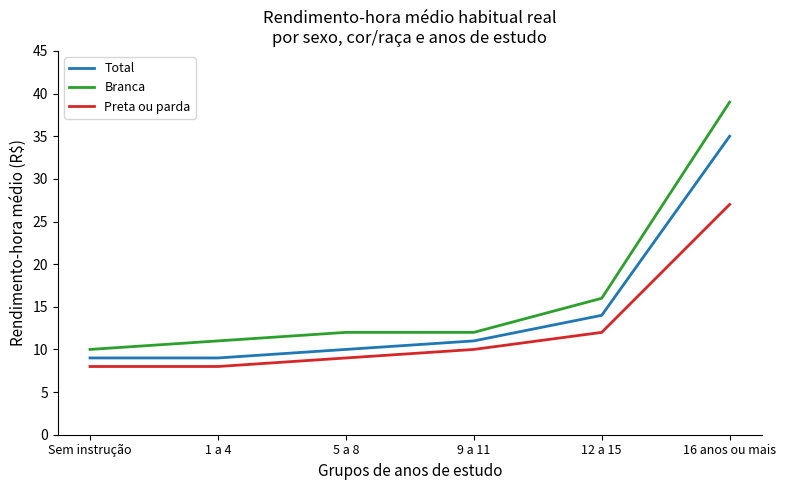

Reading left to right, transcribe all the data shown in this chart.

Total: Sem instrução=9	1 a 4=9	5 a 8=10	9 a 11=11	12 a 15=14	16 anos ou mais=35
Branca: Sem instrução=10	1 a 4=11	5 a 8=12	9 a 11=12	12 a 15=16	16 anos ou mais=39
Preta ou parda: Sem instrução=8	1 a 4=8	5 a 8=9	9 a 11=10	12 a 15=12	16 anos ou mais=27